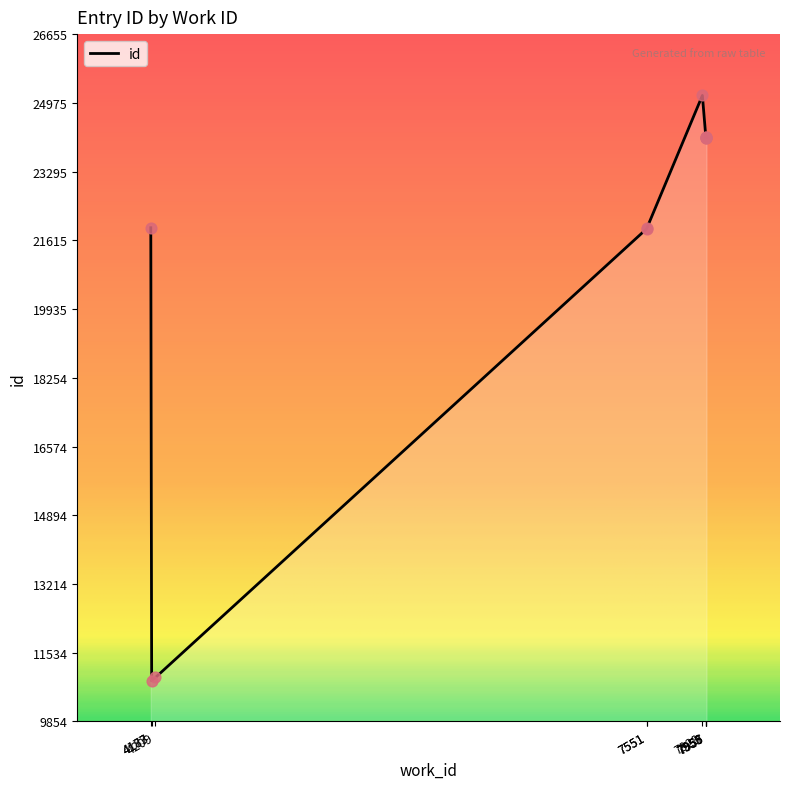

What is the change in value from 4183 to 7551?

+11046